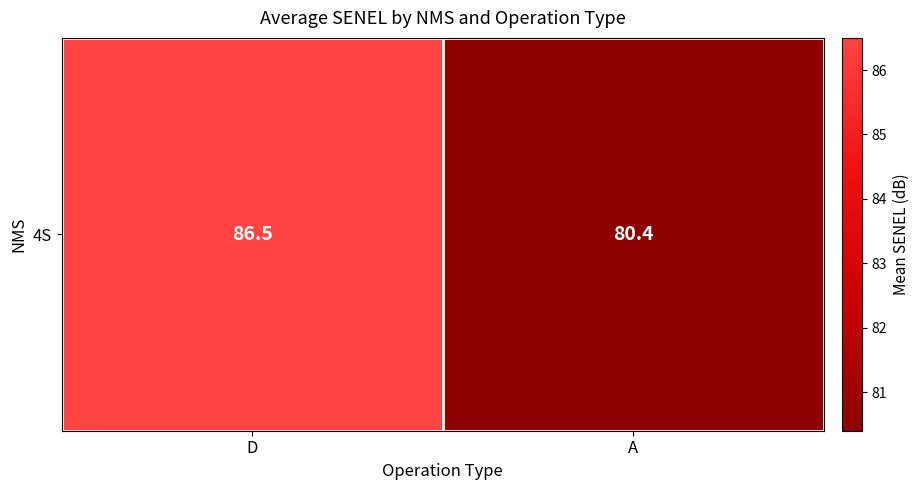

What is the difference between the maximum and minimum values?

6.1